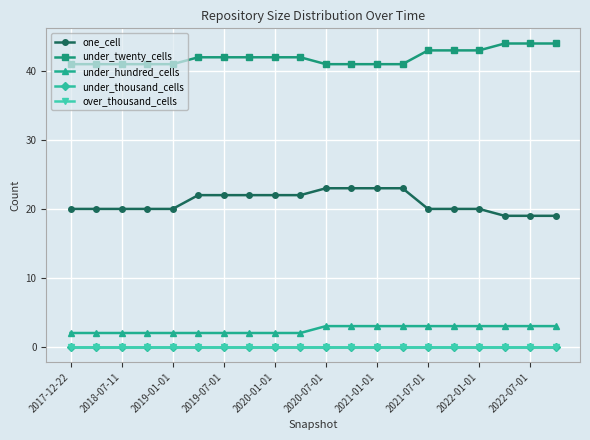

Does the chart have visible grid lines?

Yes